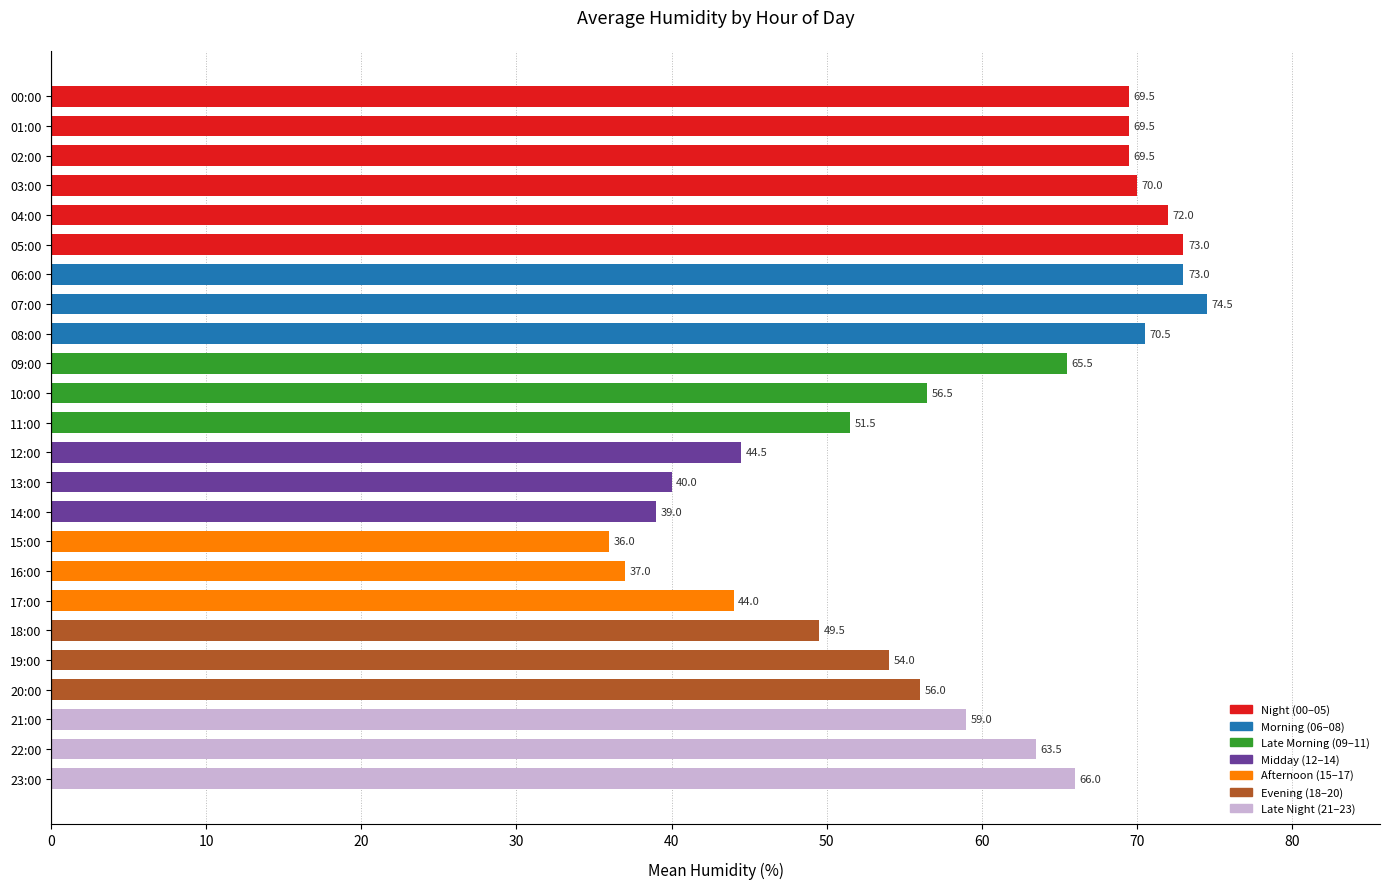

What is the difference between the maximum and second lowest values?

37.5